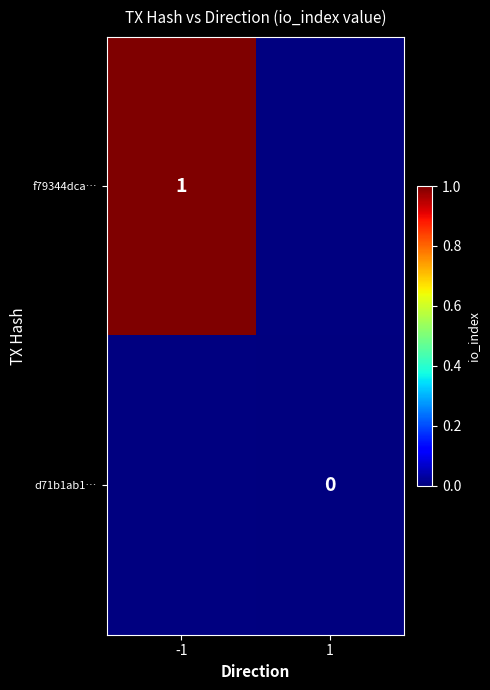

What is the greatest value displayed?

1.0